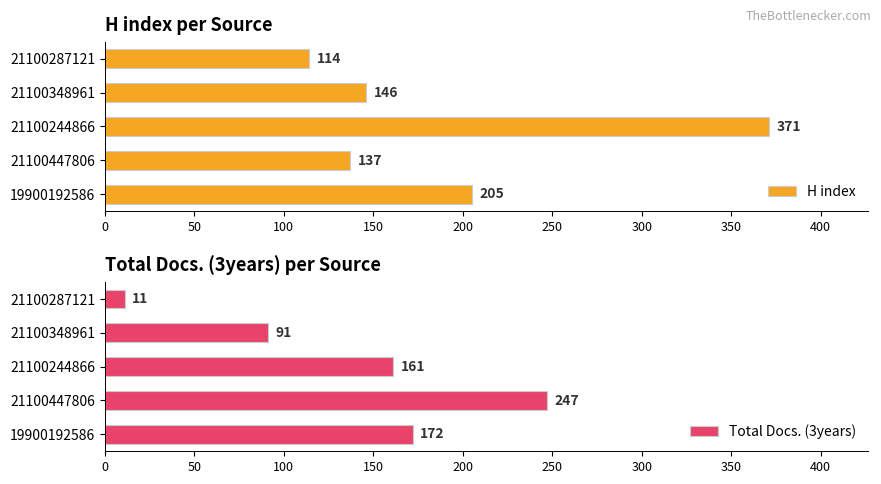

Is it true that H index equals 183 at 21100447806?

False